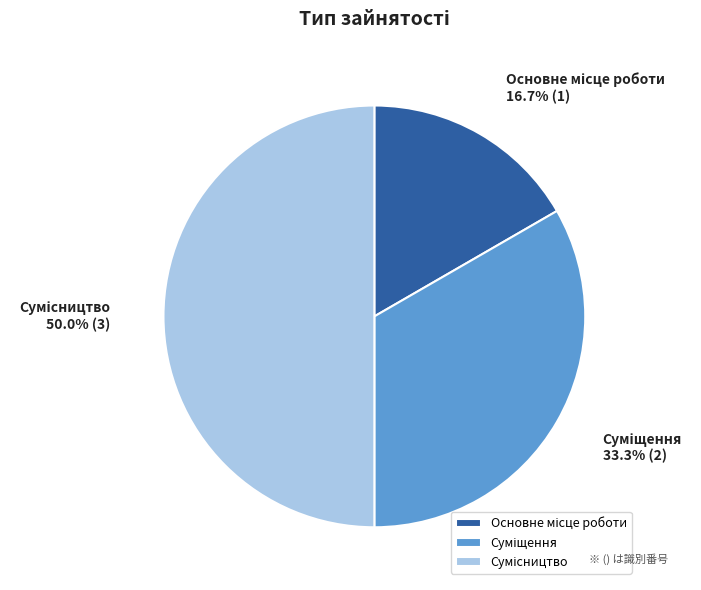

To the nearest percent, what is the difference between the largest and smallest slice percentages?

33%